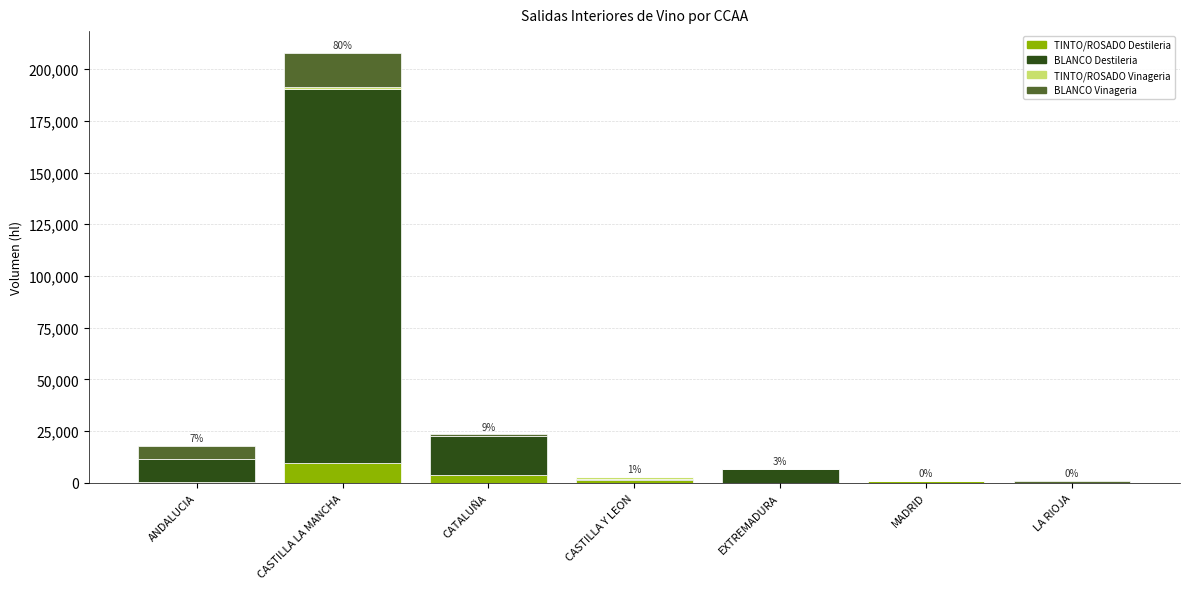

Does the chart contain stacked bars?

Yes